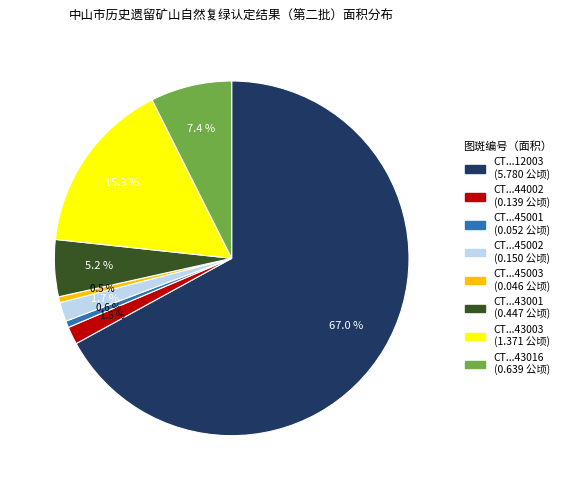

How many slices are in this pie chart?

8